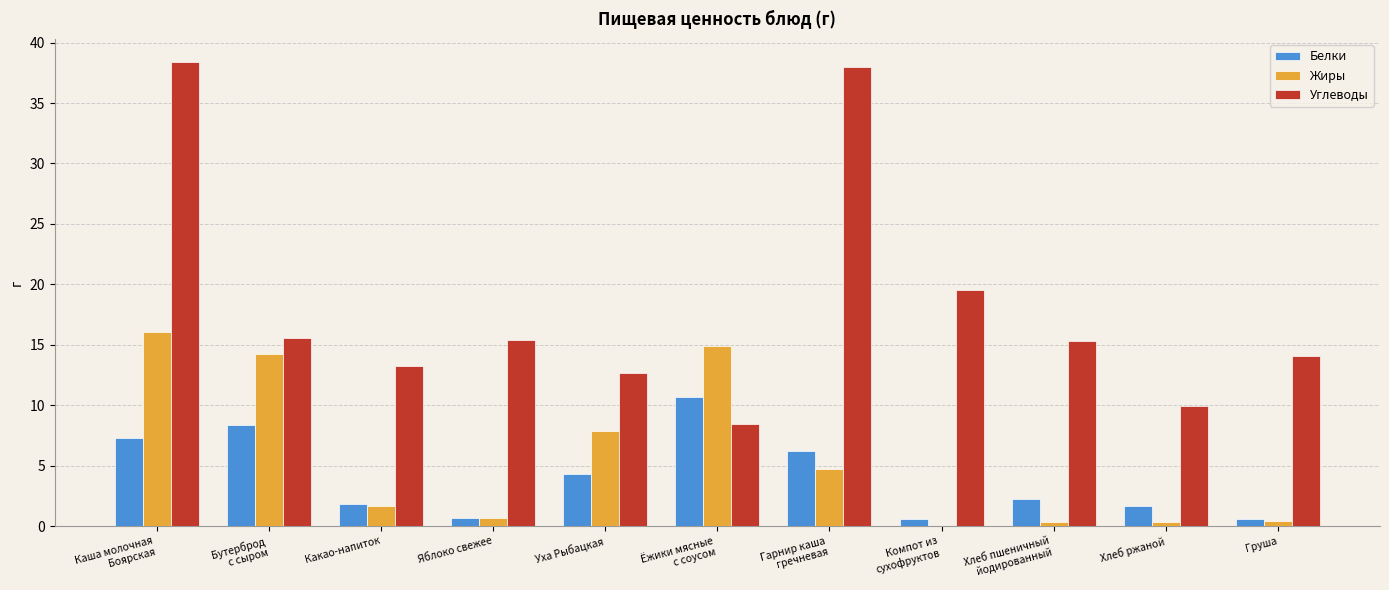

At which label is Жиры closest to 8?

Уха Рыбацкая